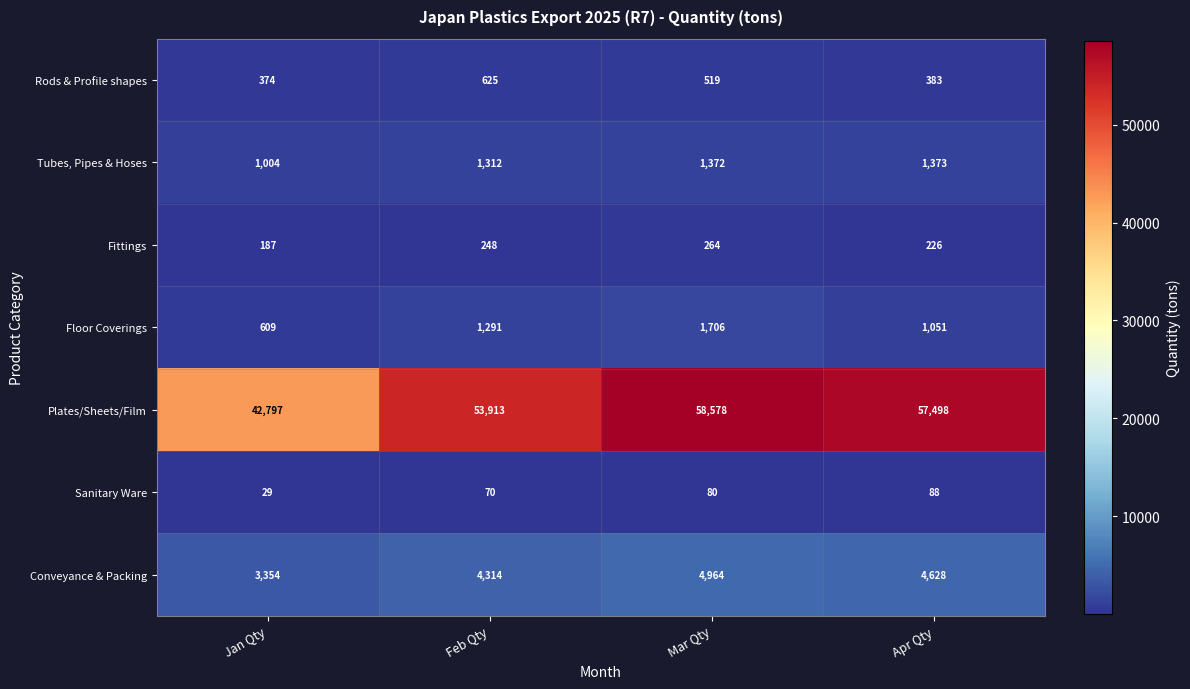

Count the number of data series in this chart.

7